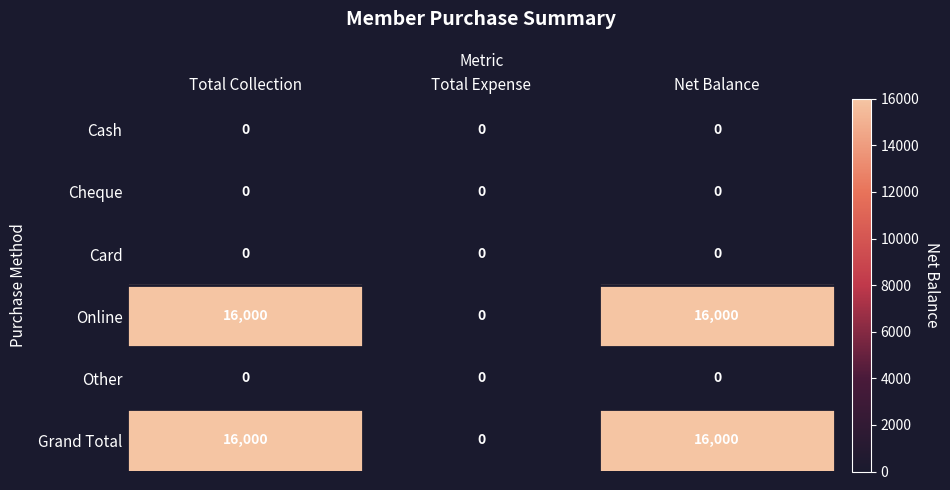

Which category has the lowest value in the Online series?

Total Expense